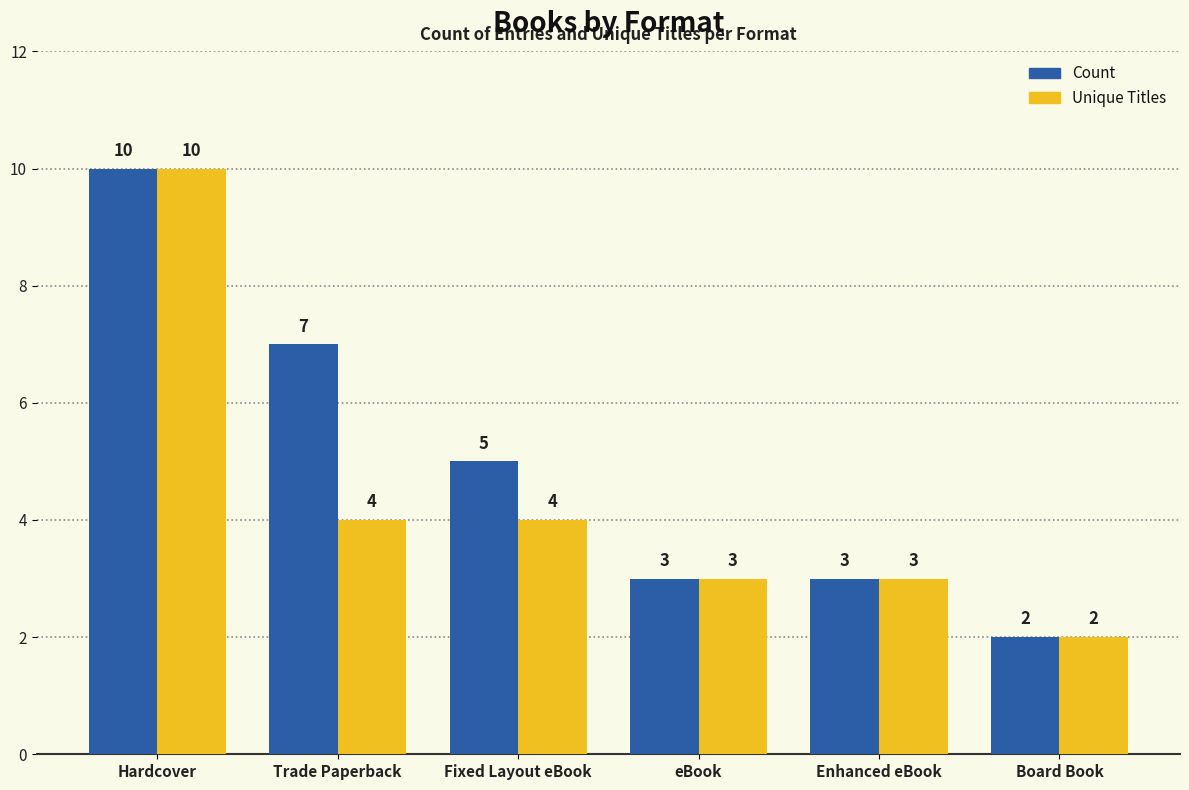

What are all the series names shown in the legend?

Count, Unique Titles